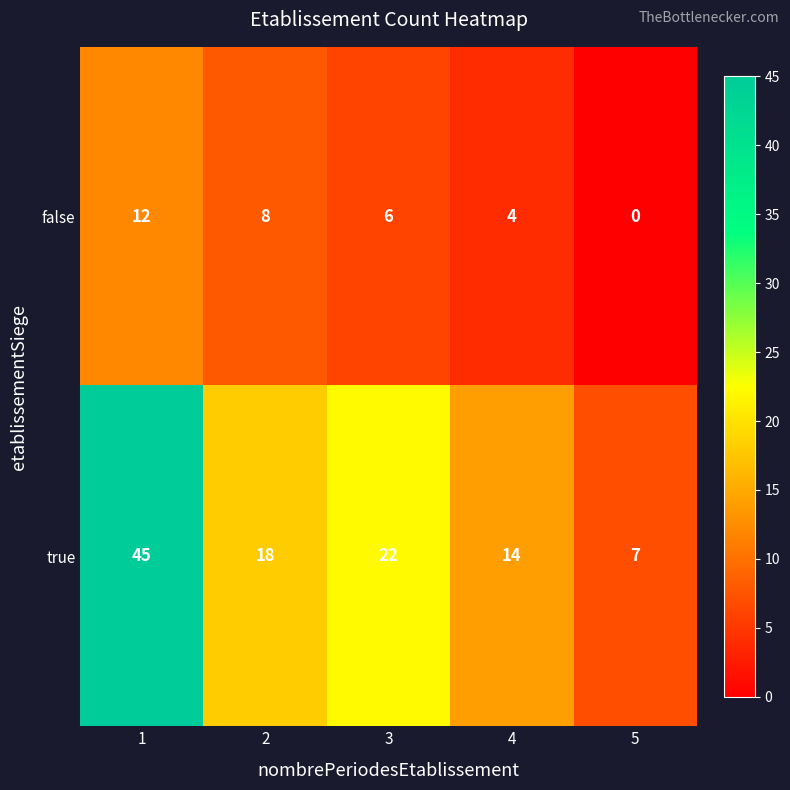

What is the difference between the true values at 1 and 5?

38